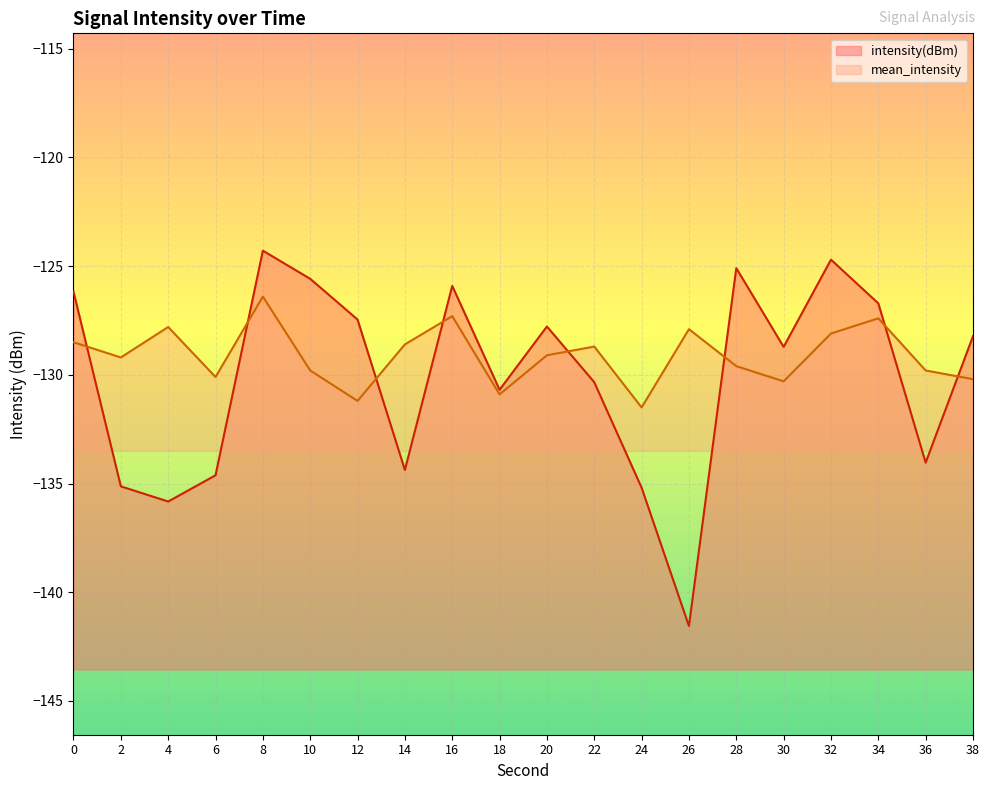

At how many categories does at least one series exceed -136?

20